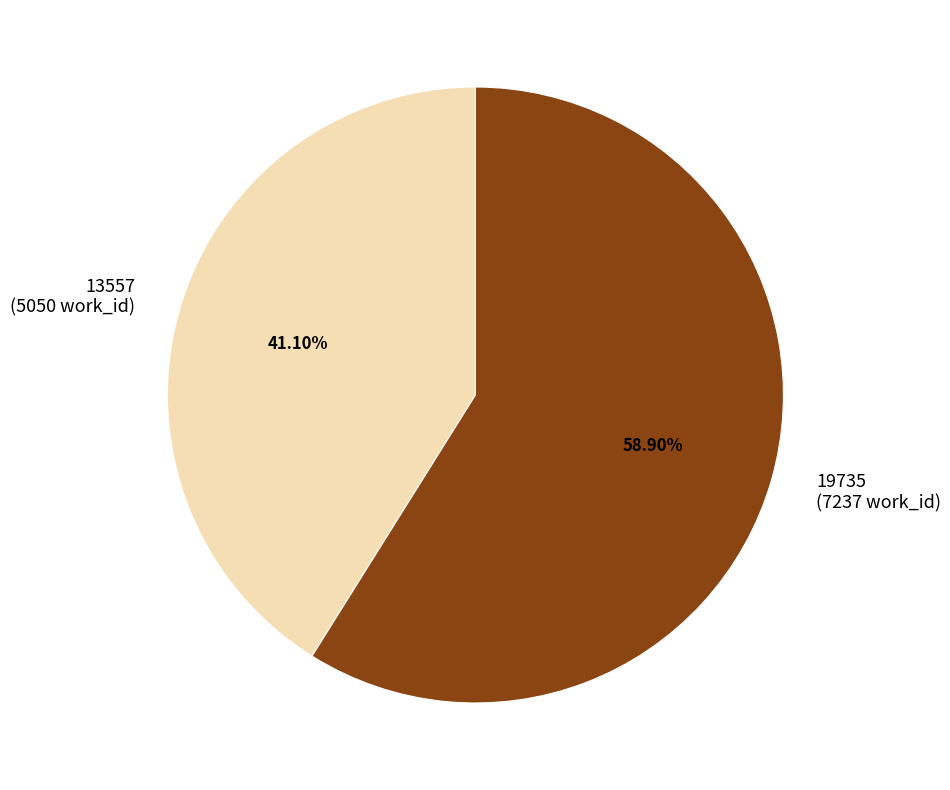

How many segments does this pie chart have?

2